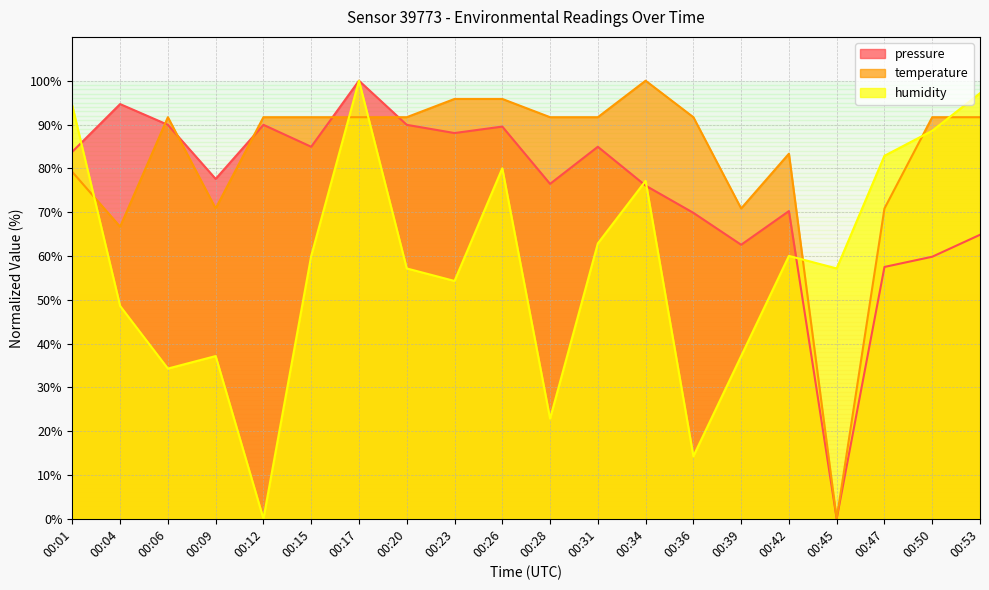

What is the value of the humidity point at the 11th from the left?

22.9